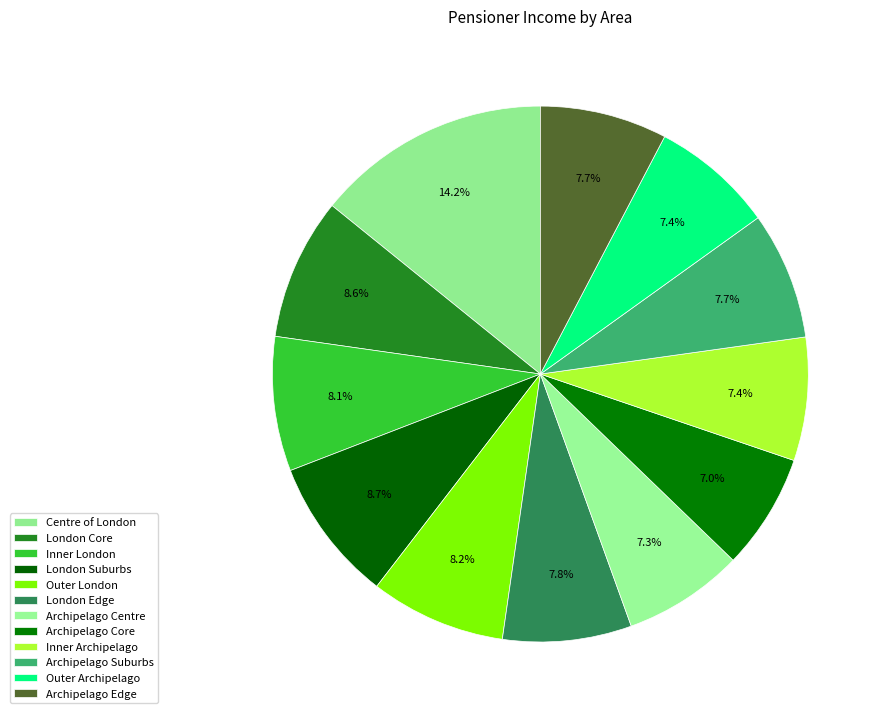

Which slice is the smallest?

Archipelago Core